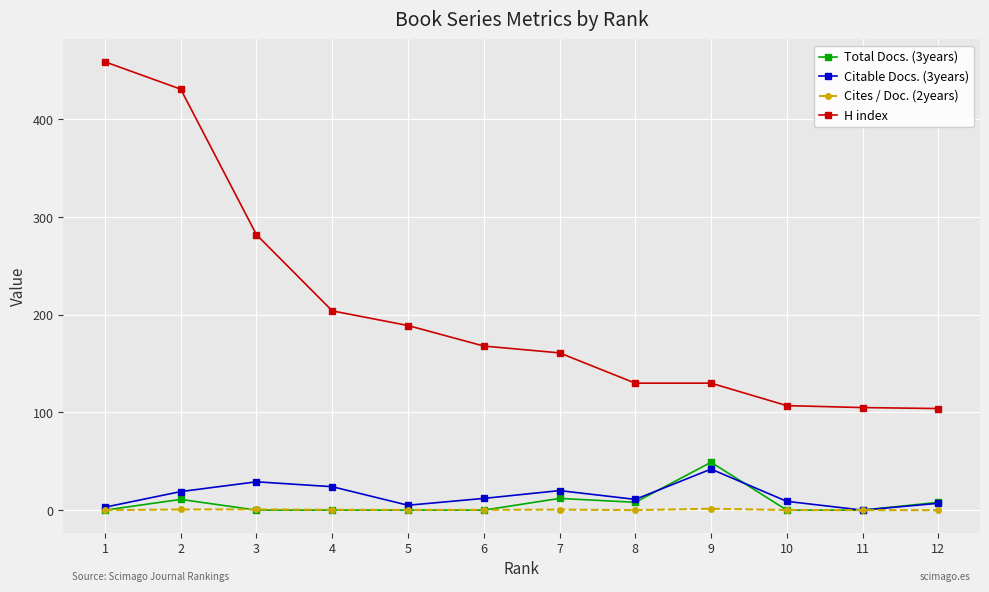

What is the approximate value of Citable Docs. (3years) at 6?

12.0